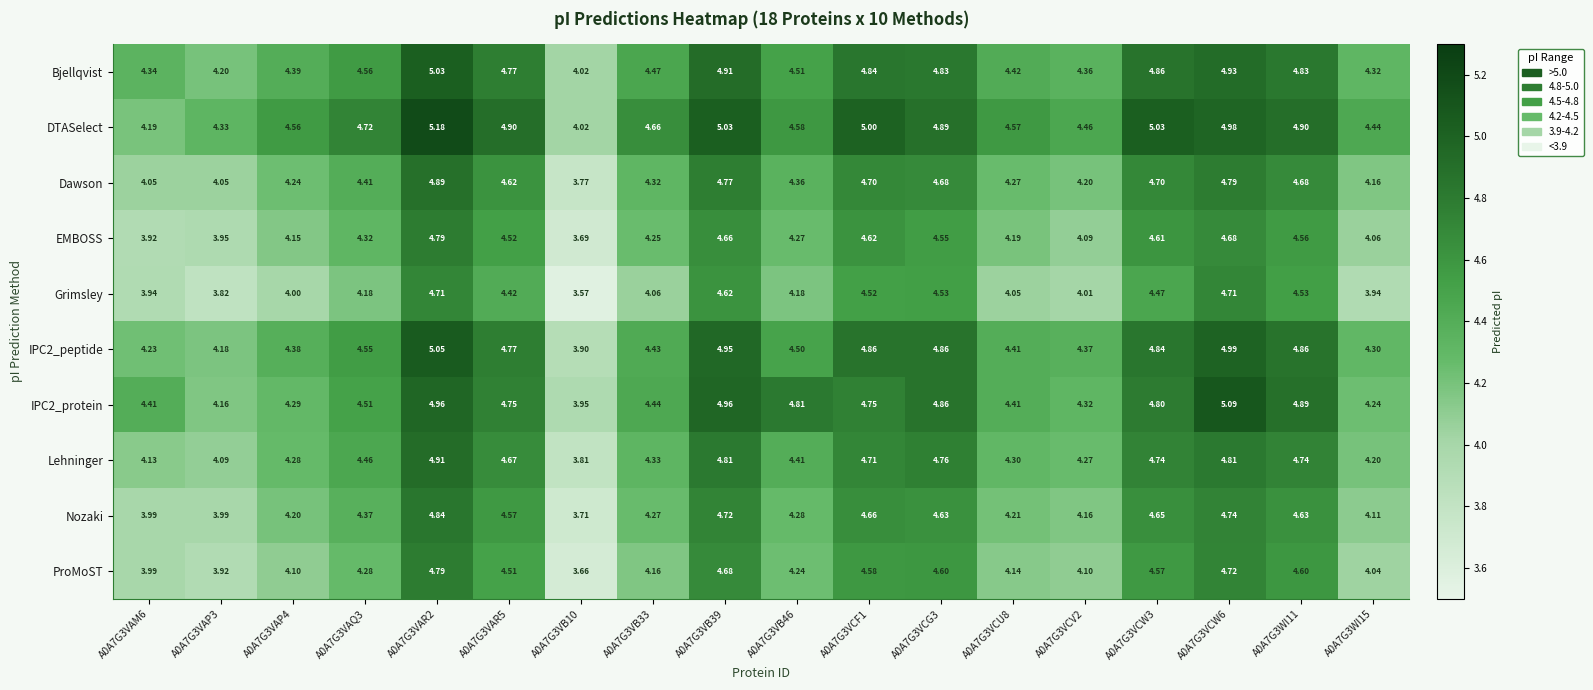

Which series has the largest range (max minus min)?

DTASelect